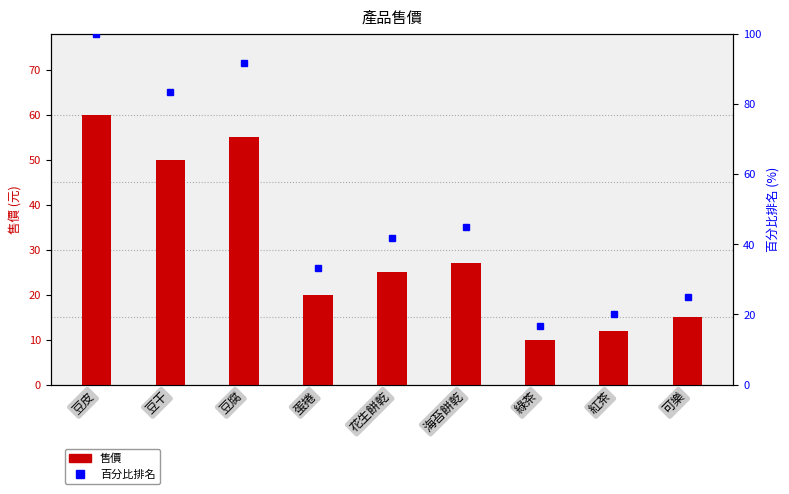

Rank the series by their maximum value, from lowest to highest.

售價, 百分比排名